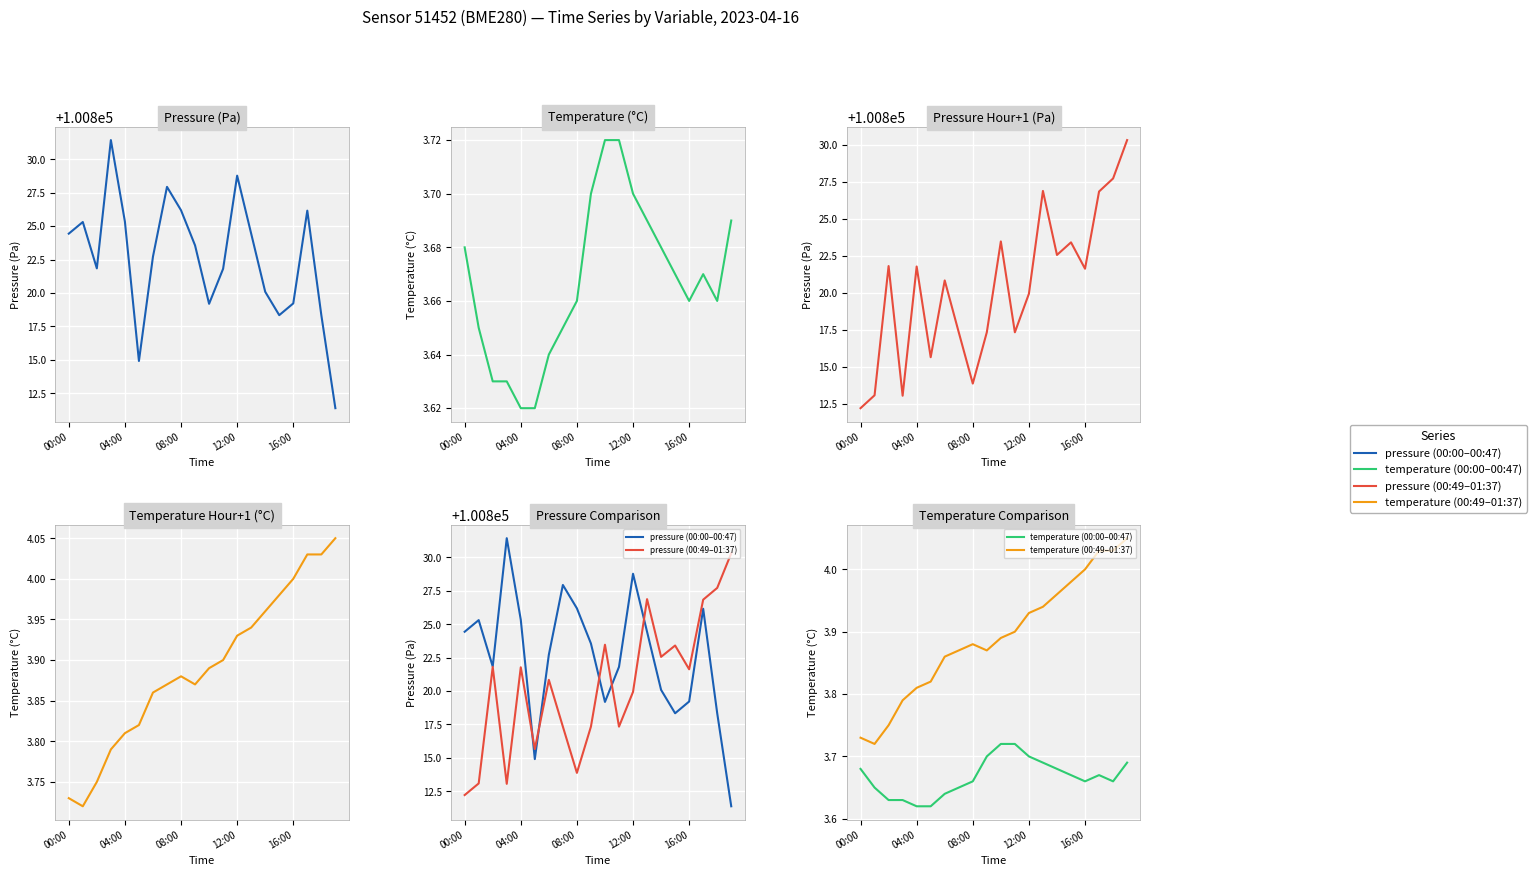

What is the difference between the second highest and second lowest values in the pressure (00:00–00:47) series?

13.9